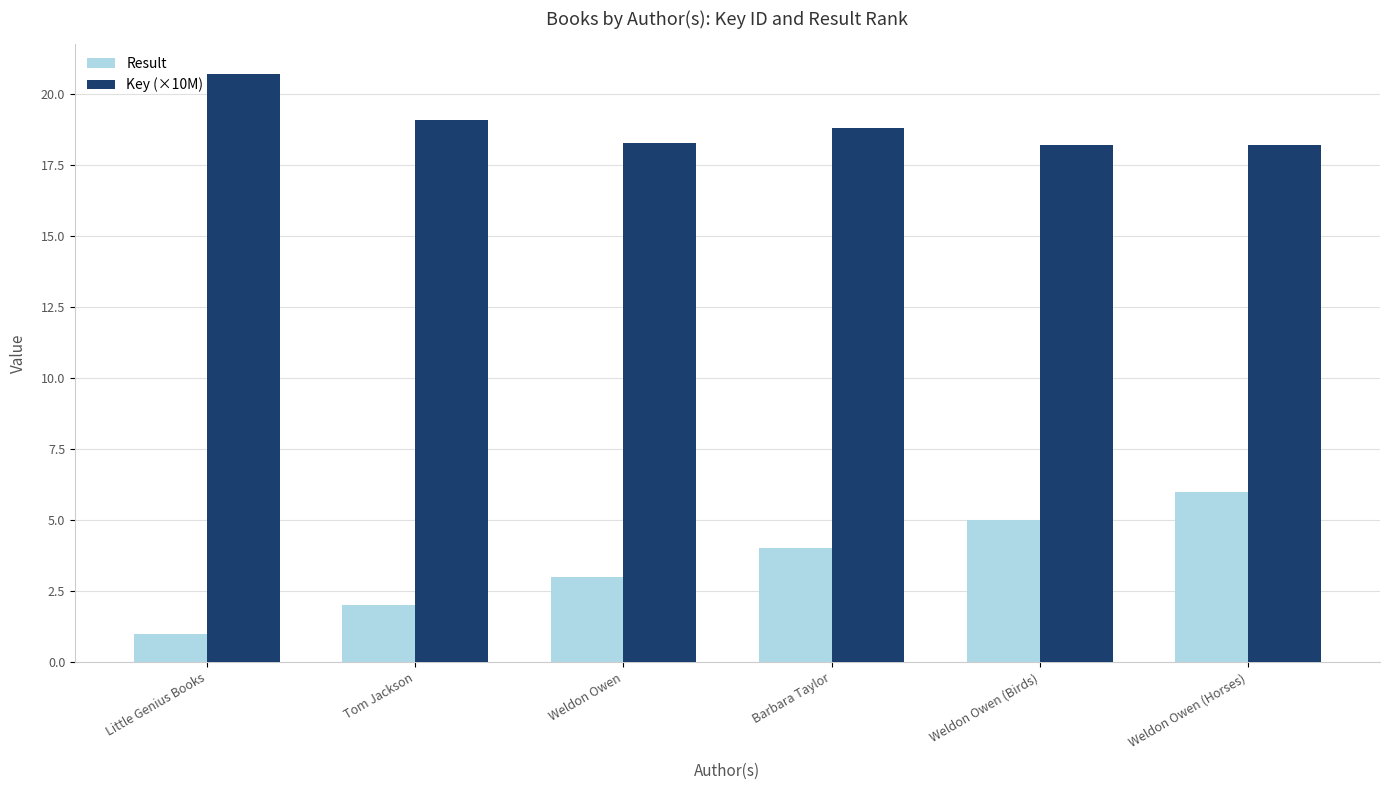

How many categories are shown in the chart?

6